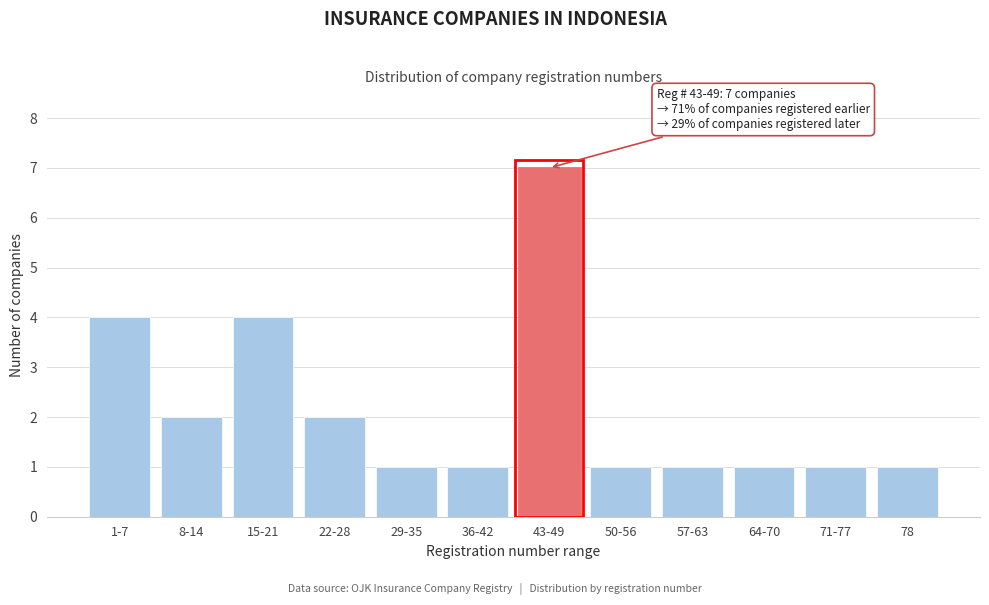

Reading left to right, extract all data points from this chart.

4	2	4	2	1	1	7	1	1	1	1	1